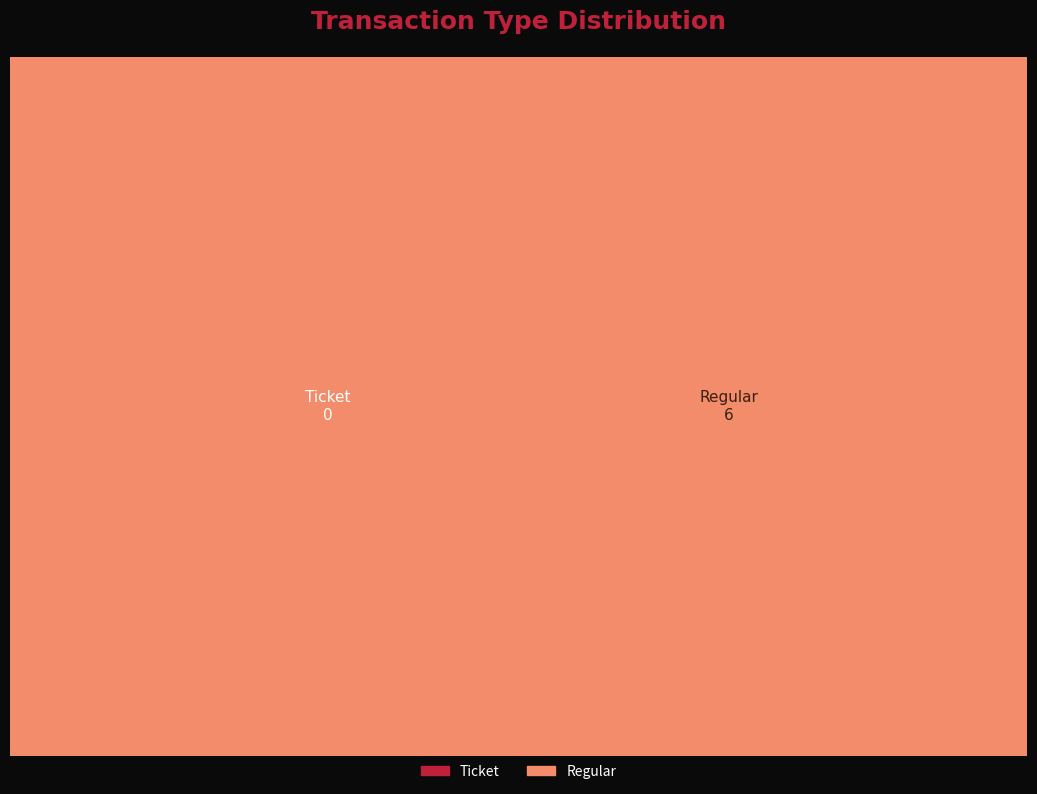

Which category has the biggest portion of the pie?

Regular